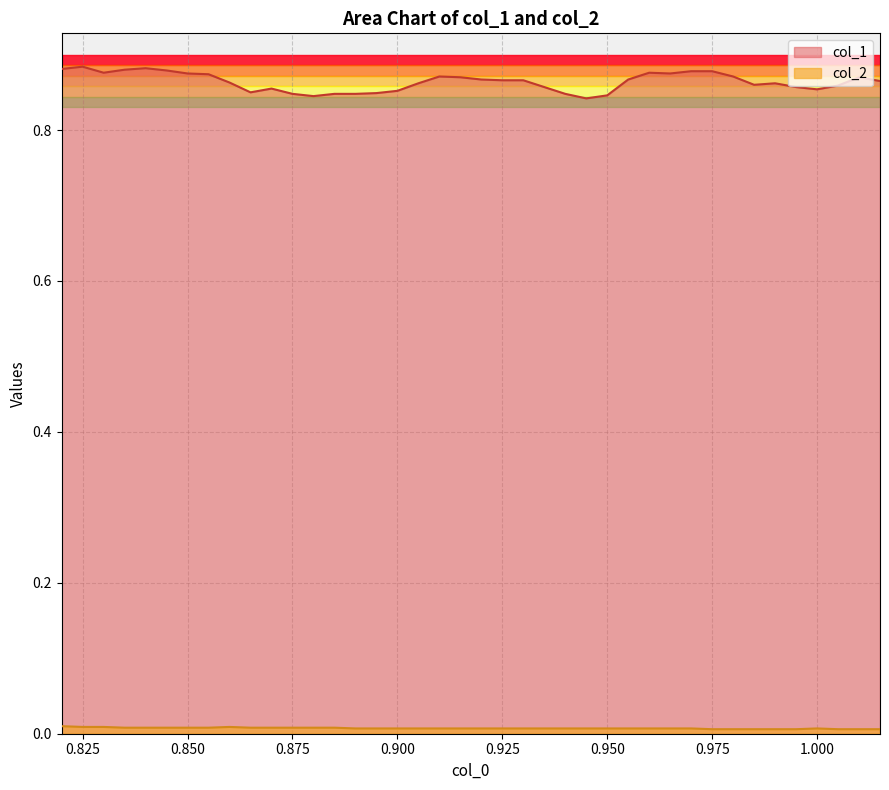

List the series in order of their peak value, highest first.

col_1, col_2